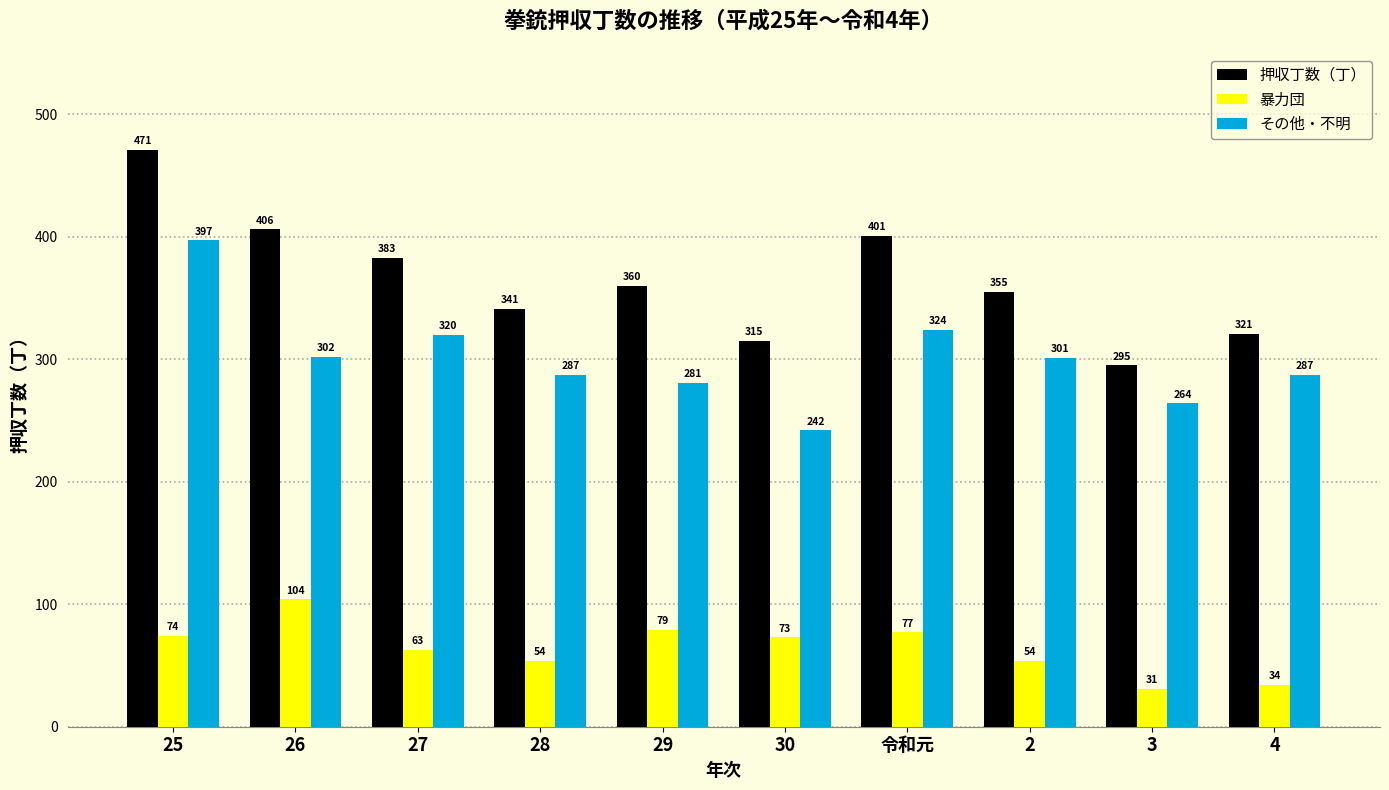

What is the total value across all series at 25?

942